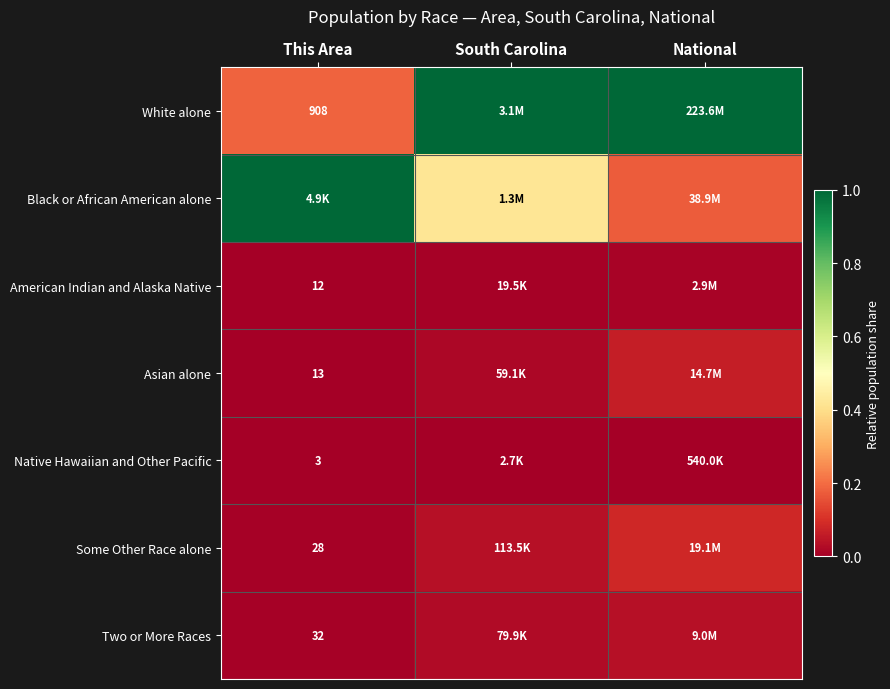

Is the value of Two or More Races at This Area greater than the value of White alone at This Area?

No